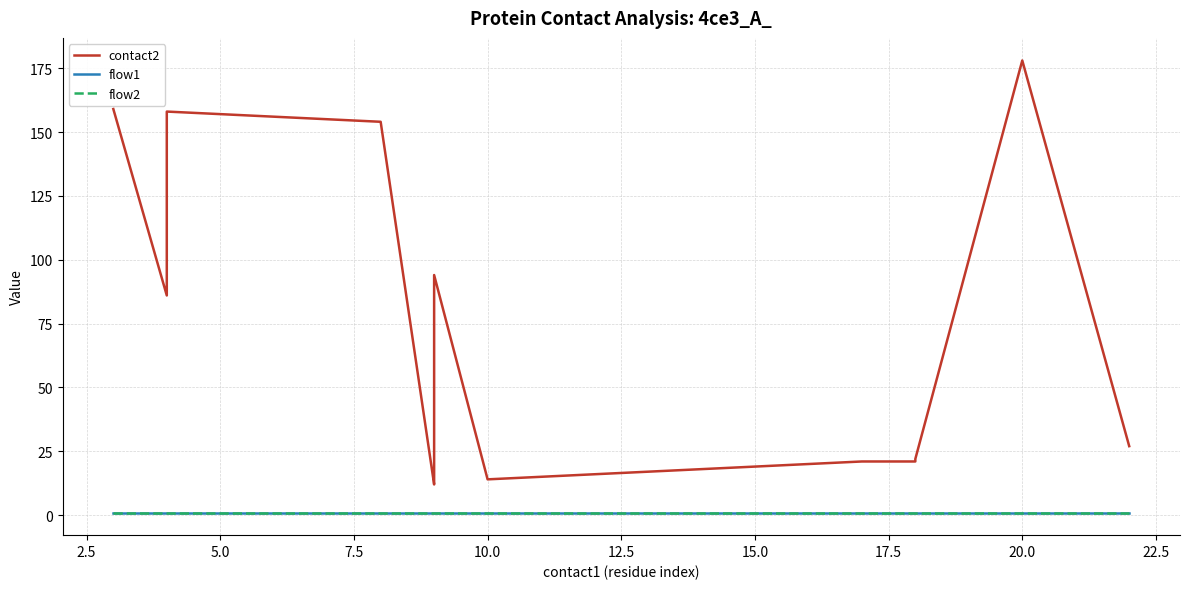

True or false: flow1 and contact2 cross at least once.

False